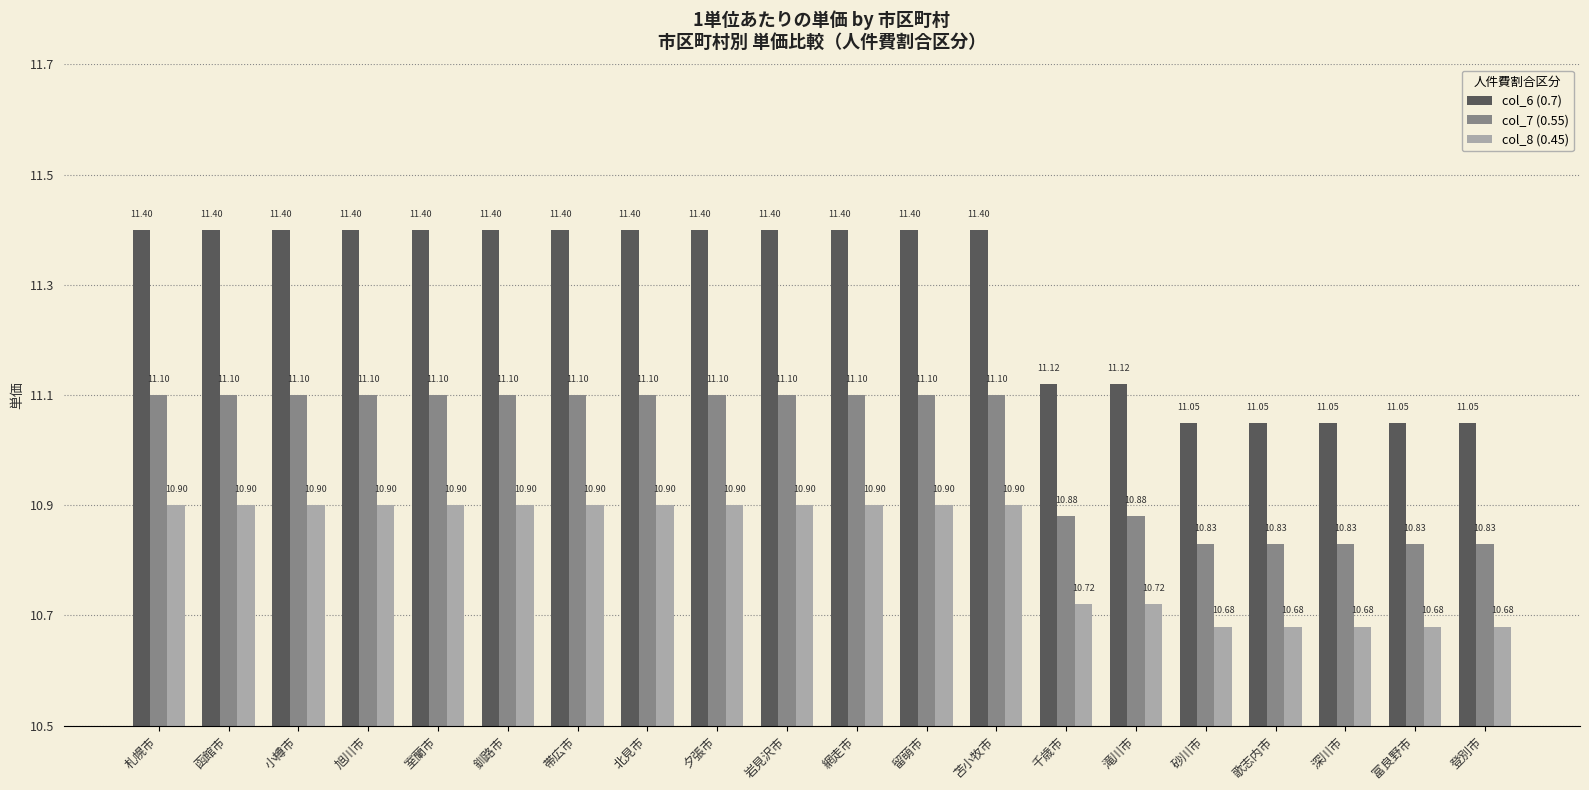

Reading left to right, list all the values displayed in this chart.

col_6 (0.7): 11.4	11.4	11.4	11.4	11.4	11.4	11.4	11.4	11.4	11.4	11.4	11.4	11.4	11.1	11.1	11.1	11.1	11.1	11.1	11.1
col_7 (0.55): 11.1	11.1	11.1	11.1	11.1	11.1	11.1	11.1	11.1	11.1	11.1	11.1	11.1	10.9	10.9	10.8	10.8	10.8	10.8	10.8
col_8 (0.45): 10.9	10.9	10.9	10.9	10.9	10.9	10.9	10.9	10.9	10.9	10.9	10.9	10.9	10.7	10.7	10.7	10.7	10.7	10.7	10.7